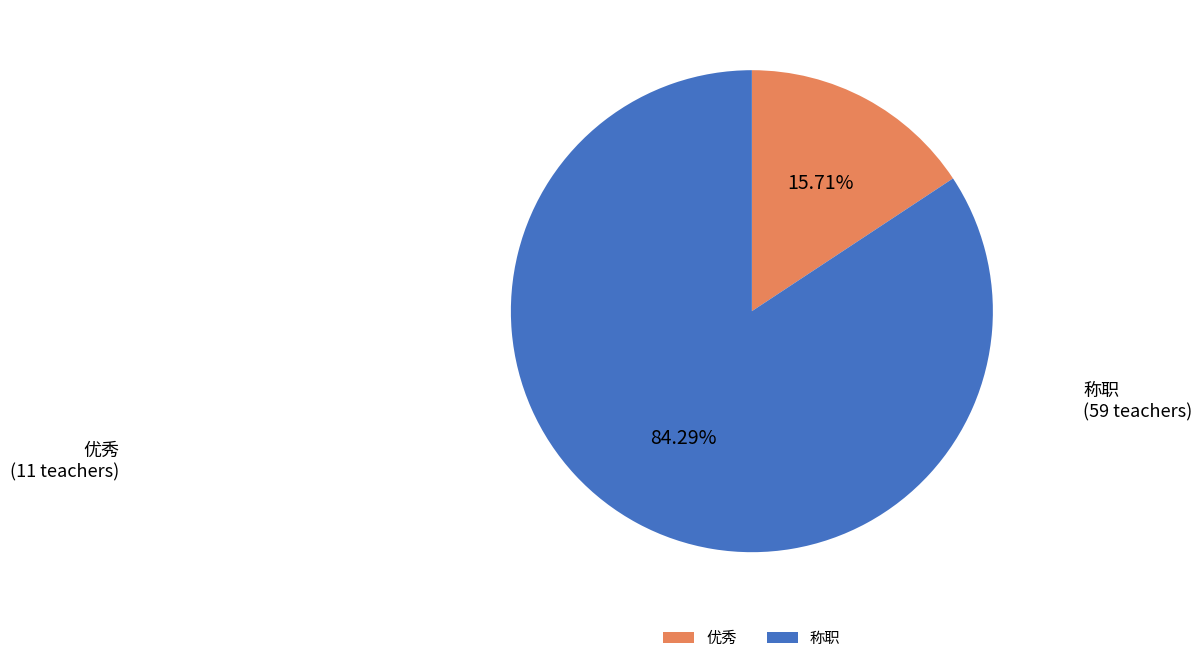

Which has a higher value, 优秀 or 称职?

称职